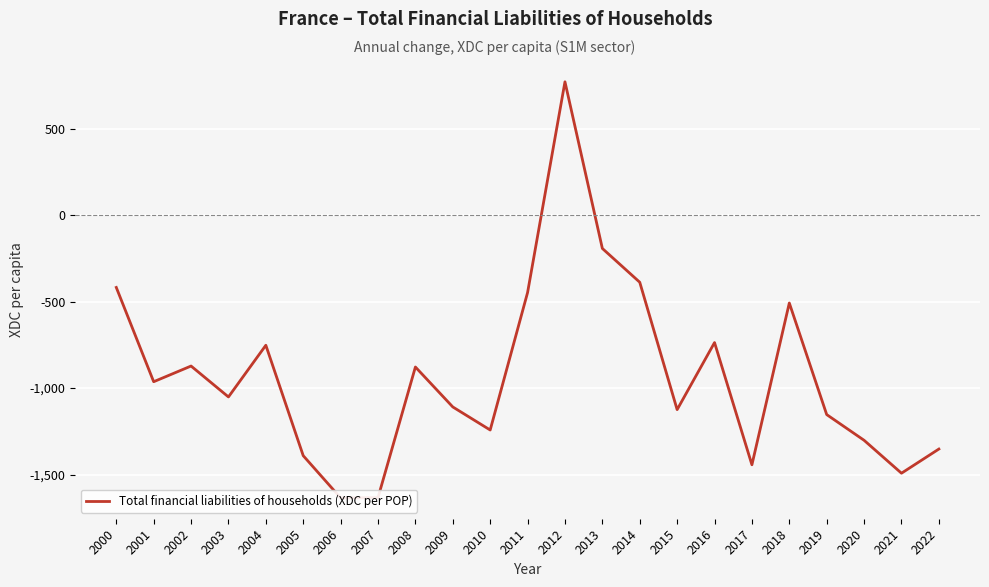

What is the average value?

-926.8